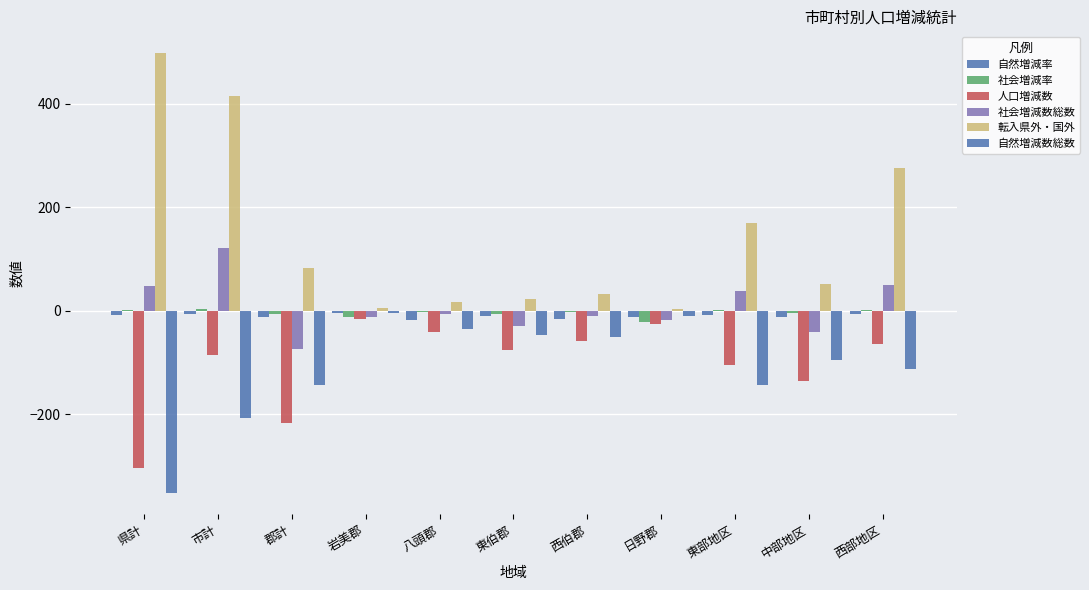

How many series are shown in this chart?

6